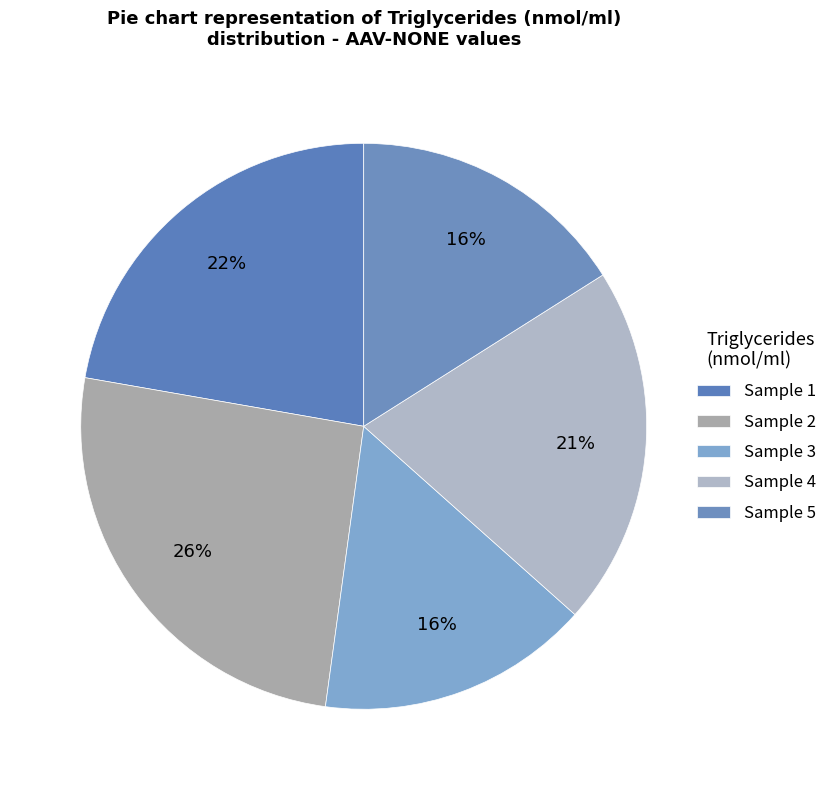

Count the number of slices in the pie.

5